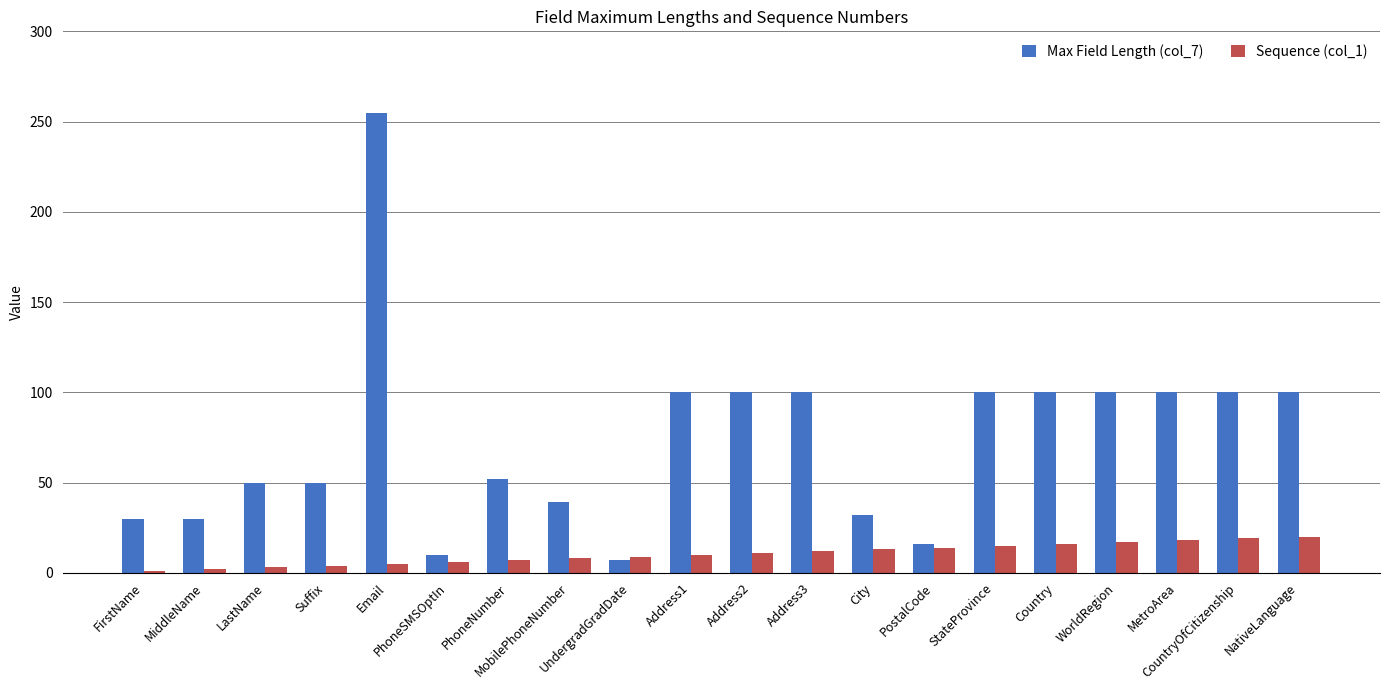

Which category has the highest value in the Max Field Length (col_7) series?

Email